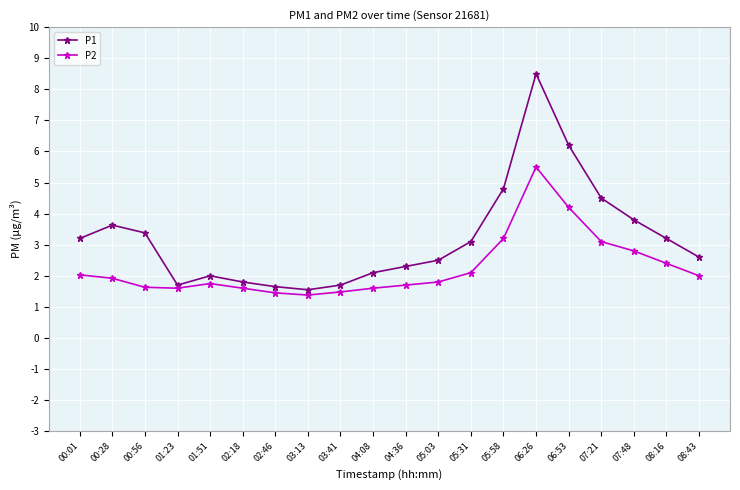

What is the lowest value of the P2 series?

1.4